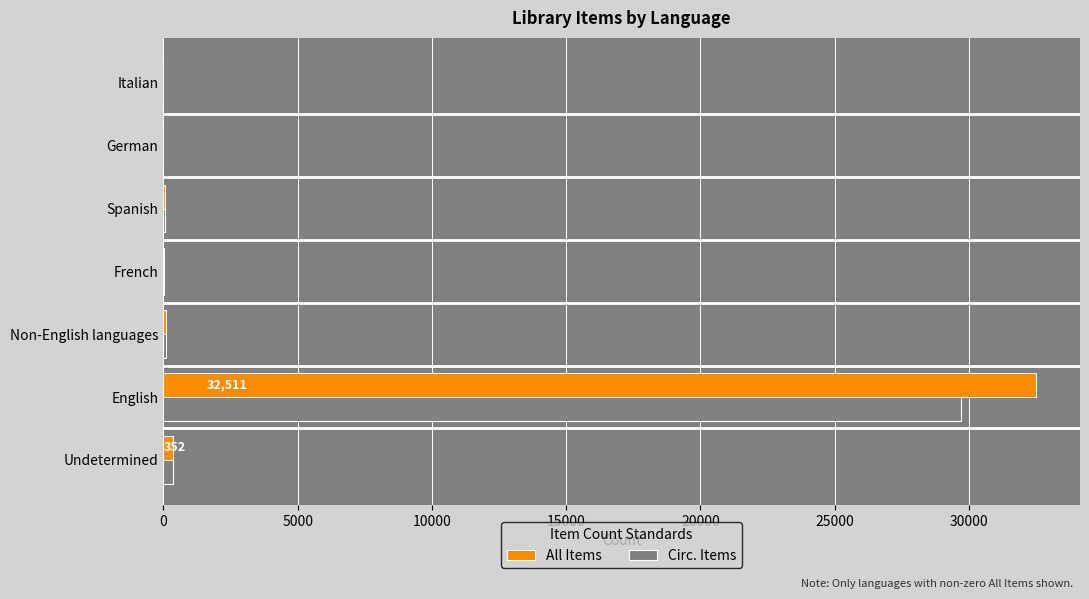

Is the value of All Items at Spanish greater than the value of Circ. Items at English?

No